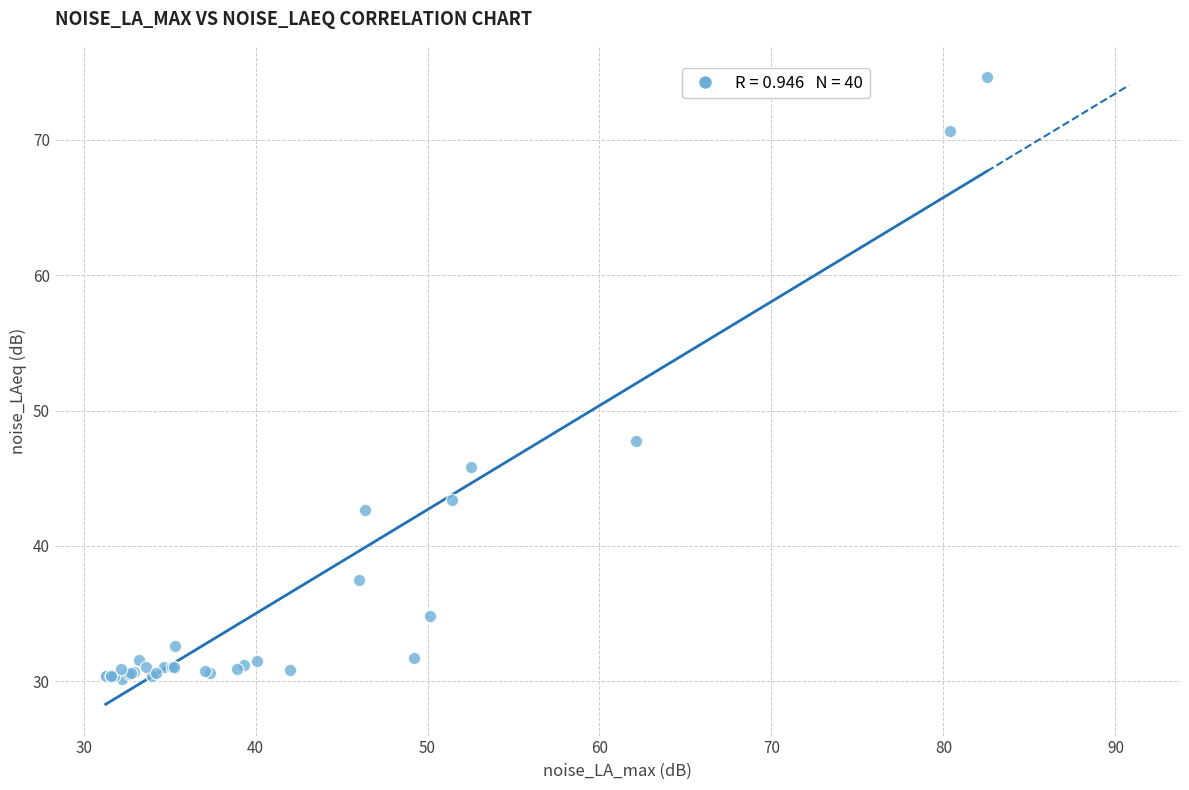

What Y value in the scatter plot is closest to 52?

47.7